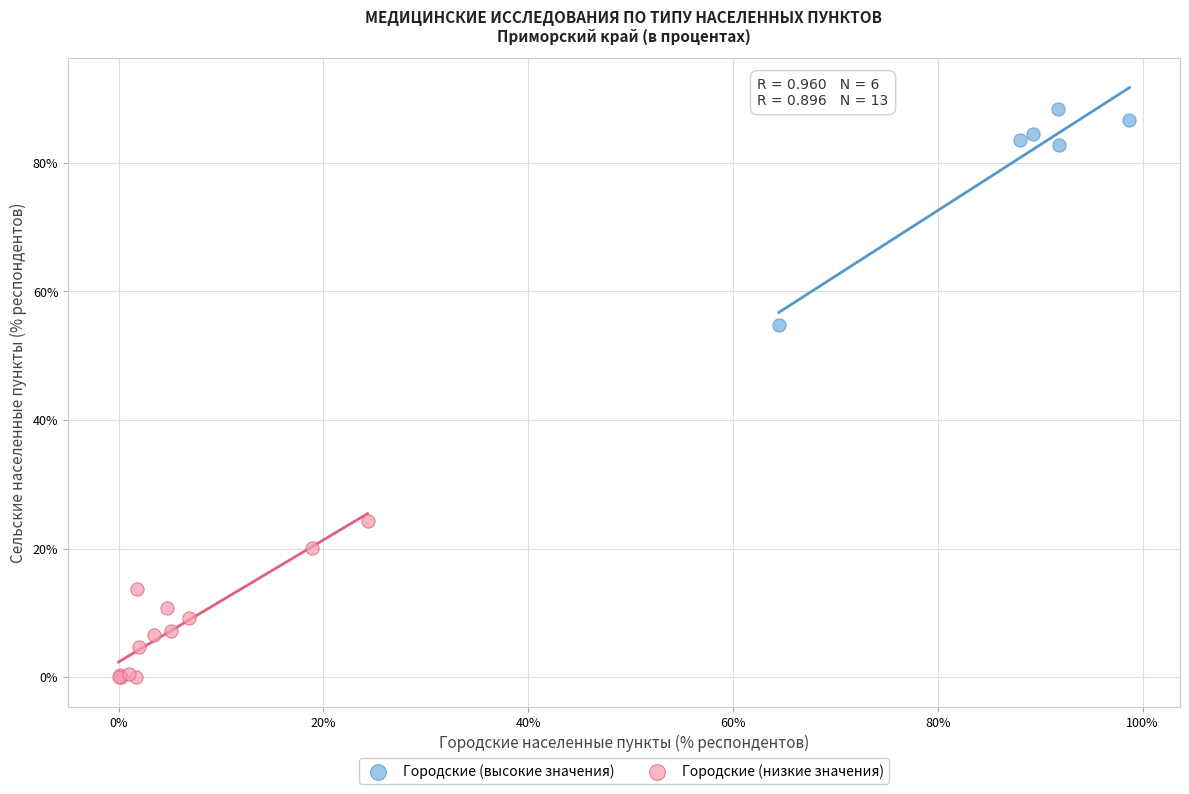

Which series contains the lowest Y value?

Городские (низкие значения)